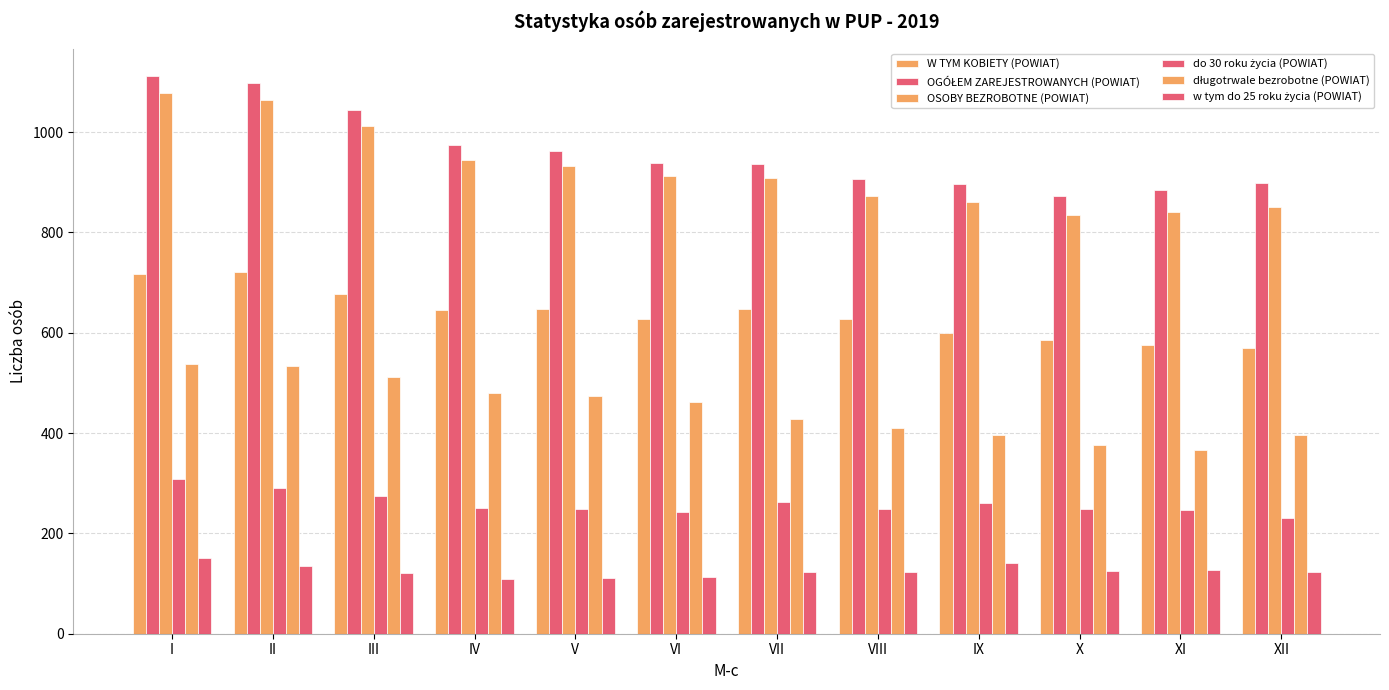

At VI, list the series in order from largest to smallest.

OGÓŁEM ZAREJESTROWANYCH (POWIAT), OSOBY BEZROBOTNE (POWIAT), W TYM KOBIETY (POWIAT), długotrwale bezrobotne (POWIAT), do 30 roku życia (POWIAT), w tym do 25 roku życia (POWIAT)